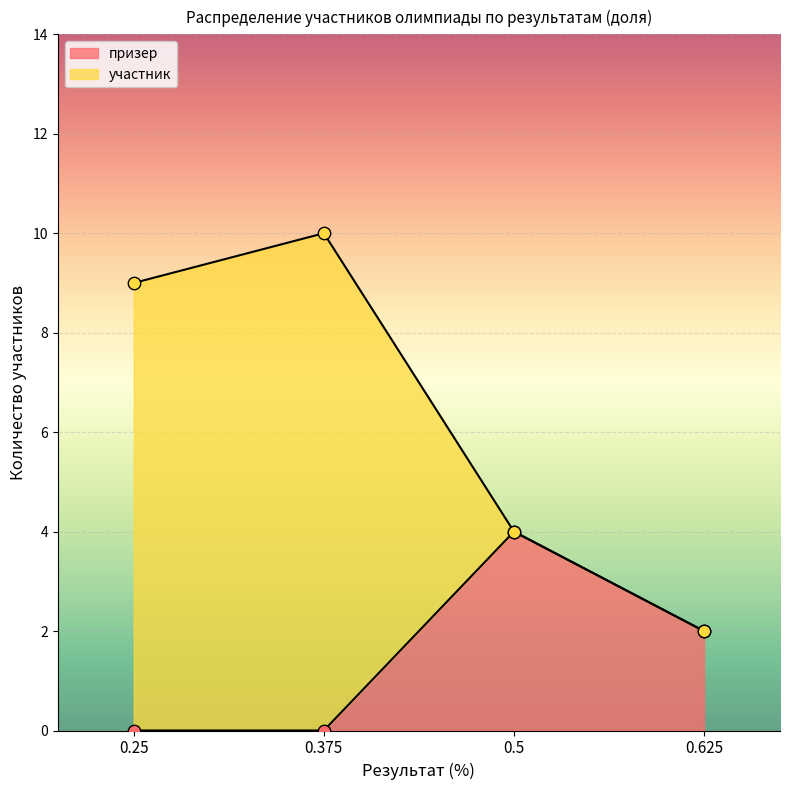

True or false: призер has more than 1 interior local peaks.

False